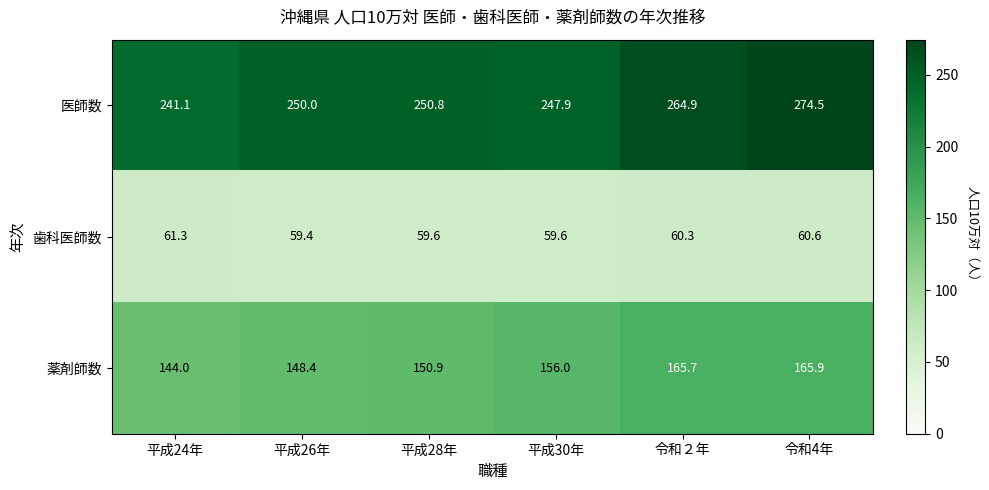

List the series in order of their overall mean, highest first.

医師数, 薬剤師数, 歯科医師数